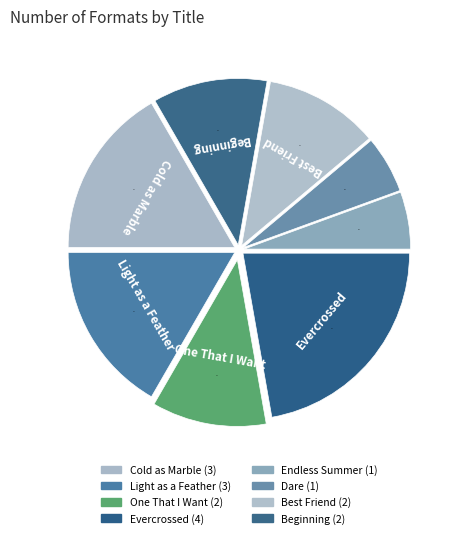

How many segments does this pie chart have?

8